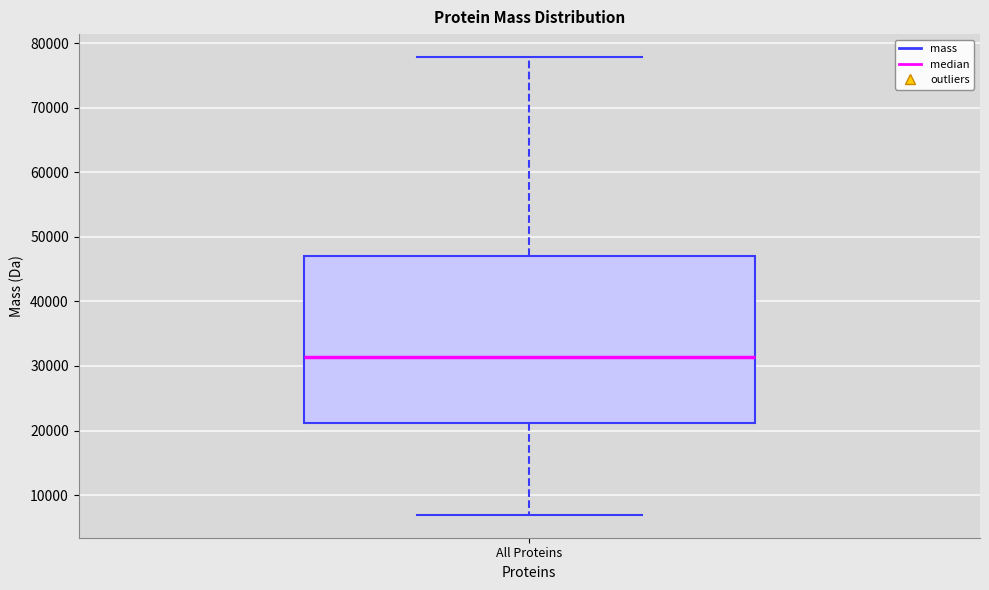

Read this box plot against the y-axis: the position of the median line, the range covered by the box, and the ends of both whiskers. The values are not printed on the chart, so give them approximately, as read against the axis.

median 31000, box 21000 to 47000, whiskers 7000 to 78000